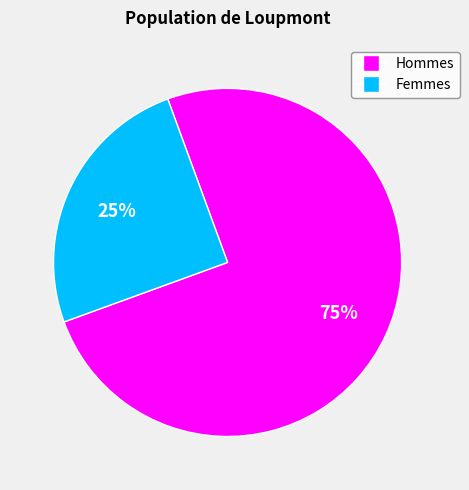

To the nearest percent, what is the difference between the largest and smallest slice percentages?

50%